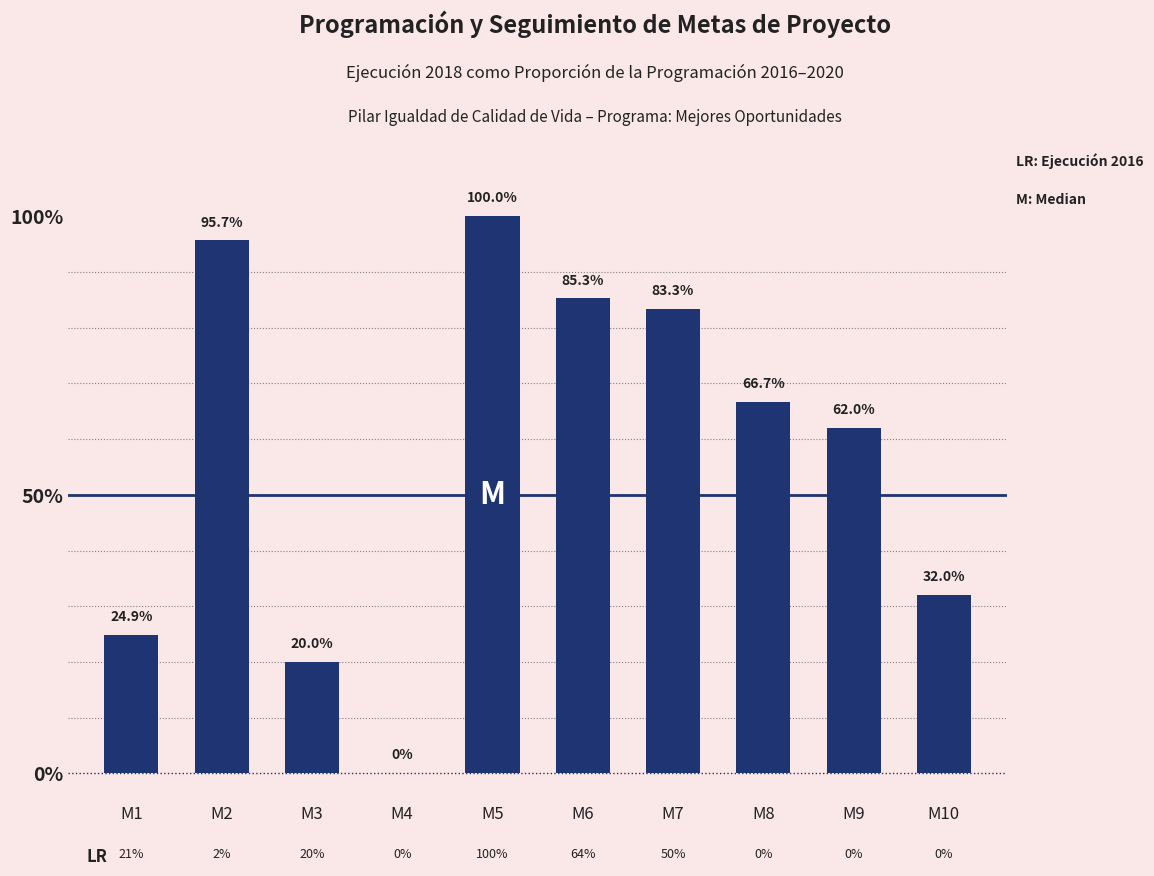

Are the bars horizontal?

No